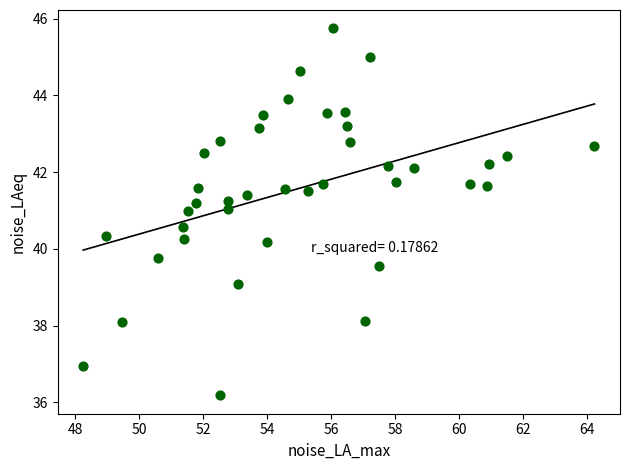

What is the range of Y values (max minus min)?

9.6